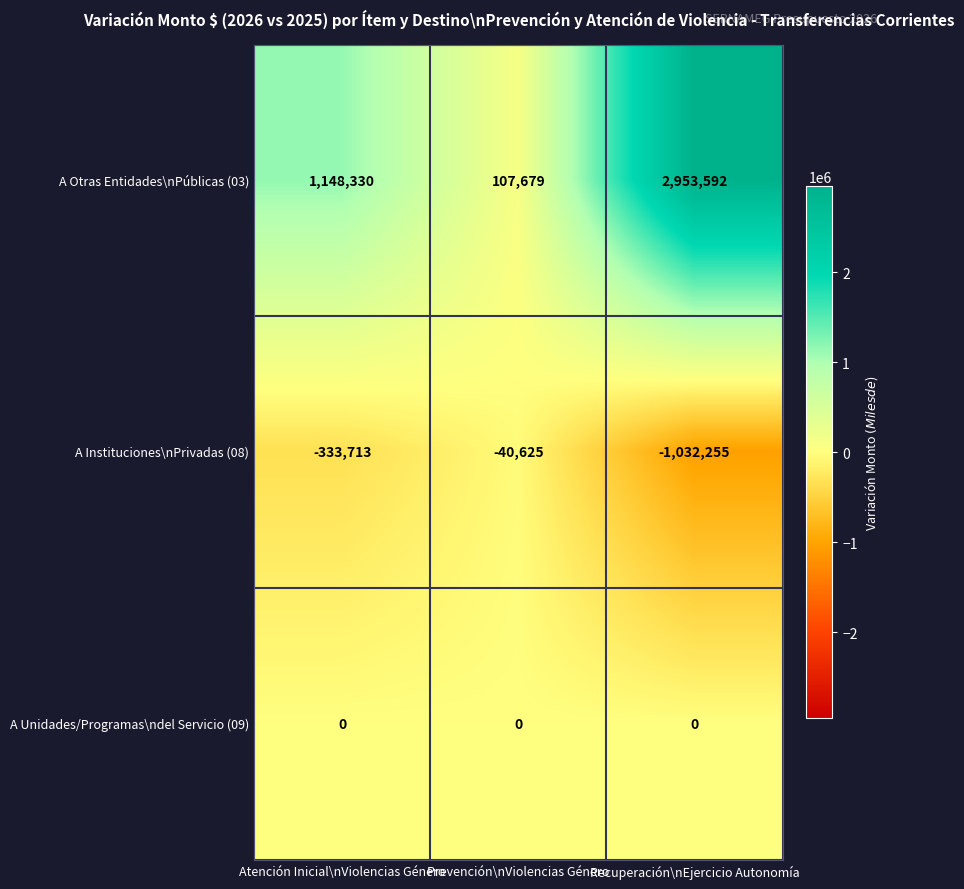

Reading left to right, what are all the values shown in this chart?

A Otras Entidades\nPúblicas (03): 1148330	107679	2953592
A Instituciones\nPrivadas (08): -333713	-40625	-1032255
A Unidades/Programas\ndel Servicio (09): 0	0	0